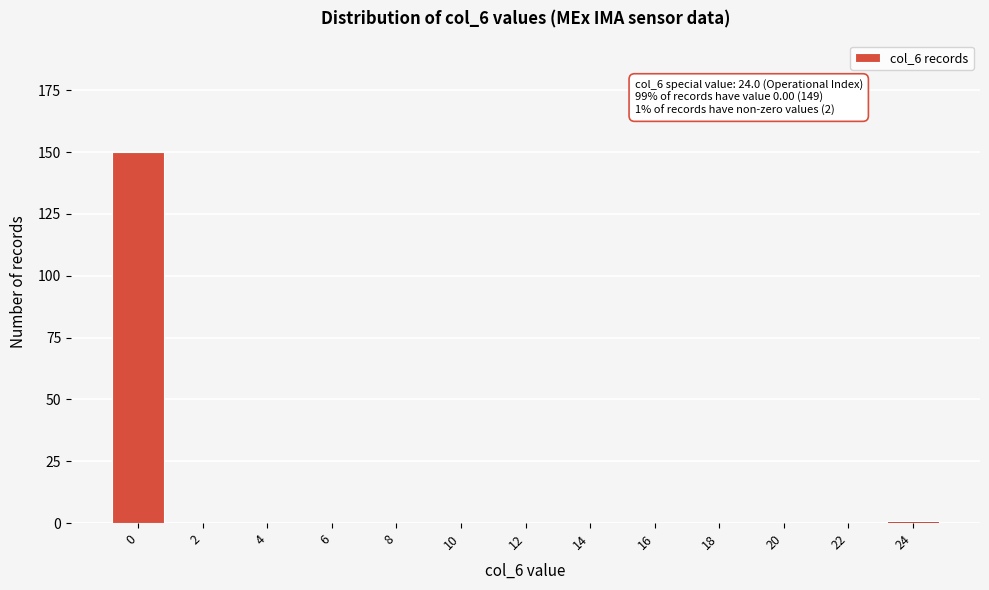

Reading right to left, extract all data points from this chart.

24=1	22=0	20=0	18=0	16=0	14=0	12=0	10=0	8=0	6=0	4=0	2=0	0=150